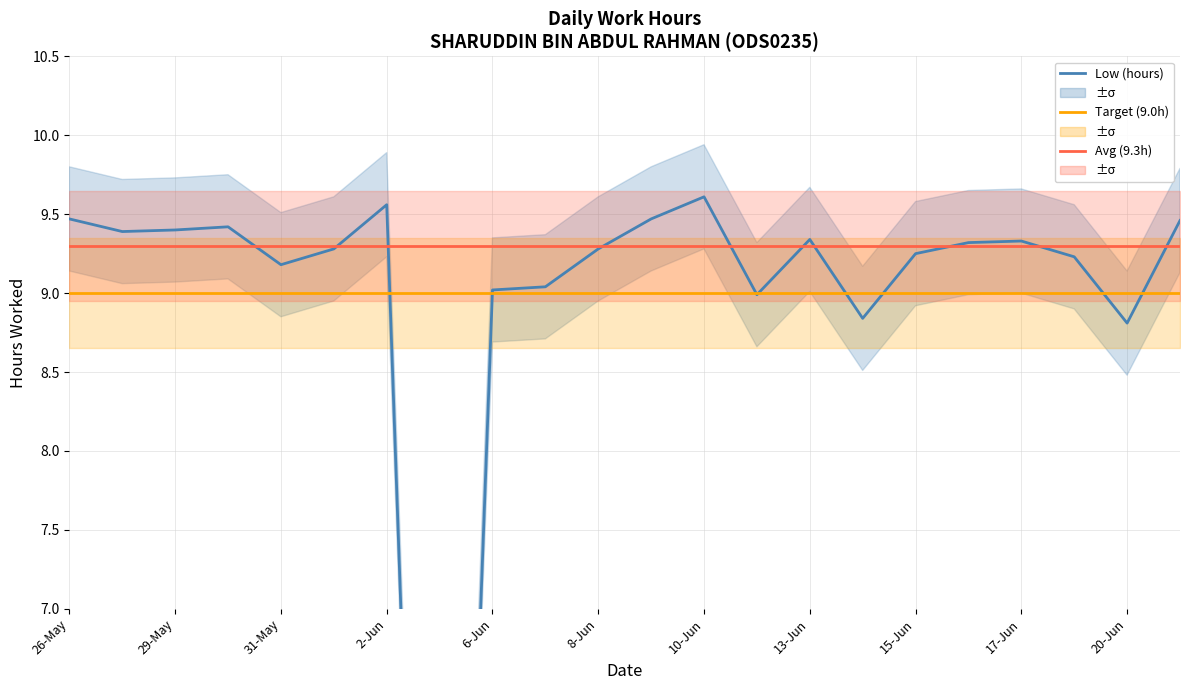

What is the label of the 2nd point from the right?

20-Jun